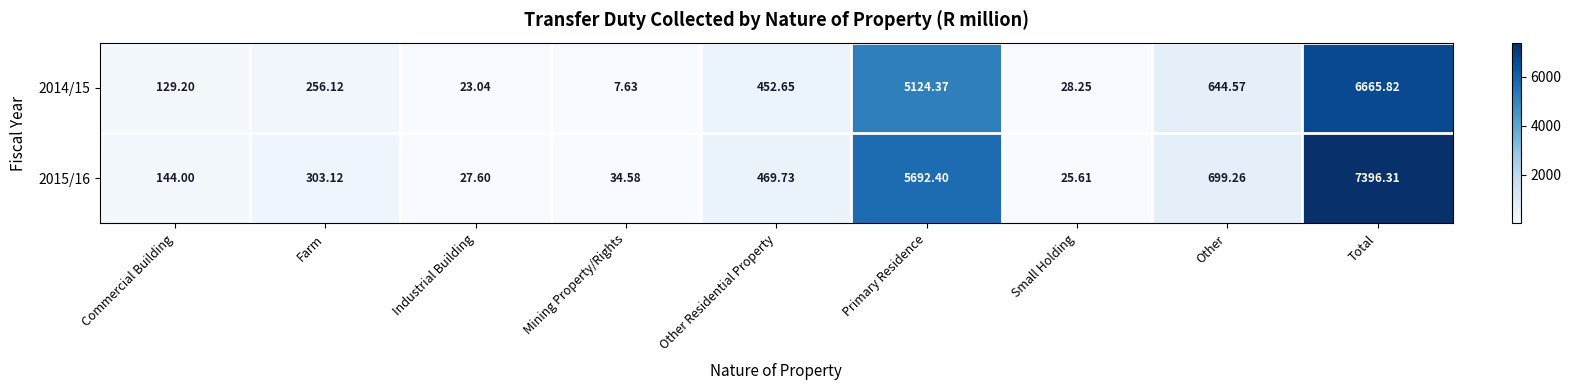

How many distinct data groups are displayed?

2